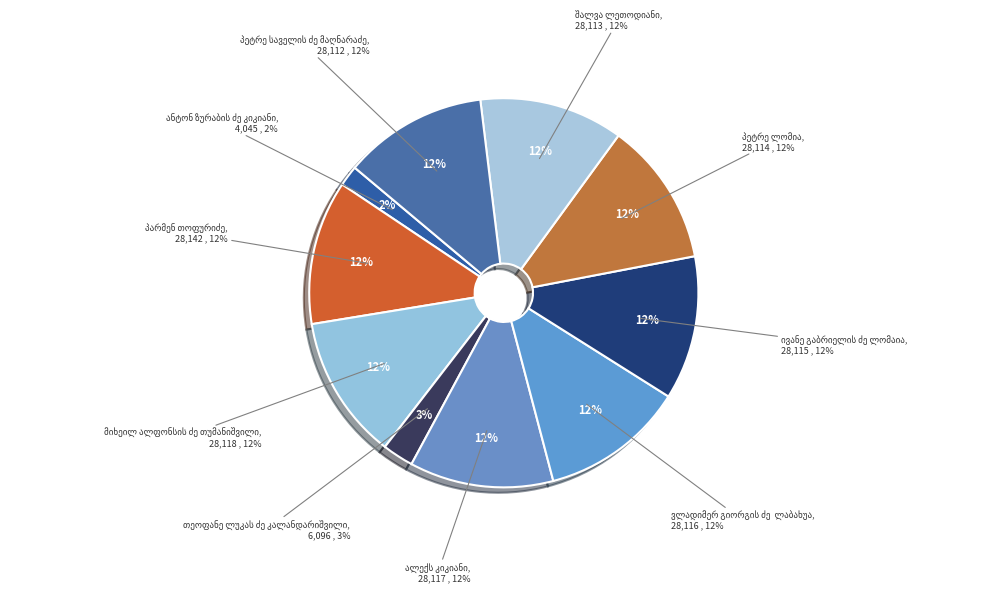

How many segments does this pie chart have?

10